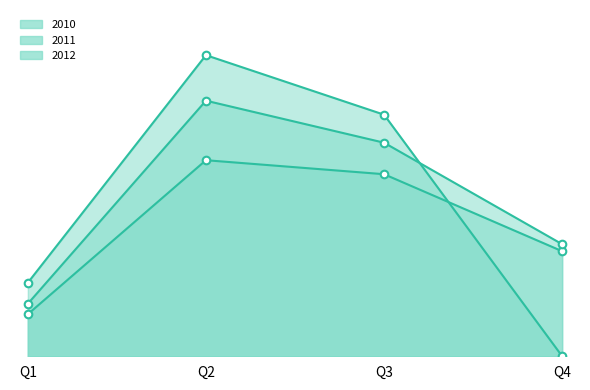

What are all the series names shown in the legend?

2010, 2011, 2012